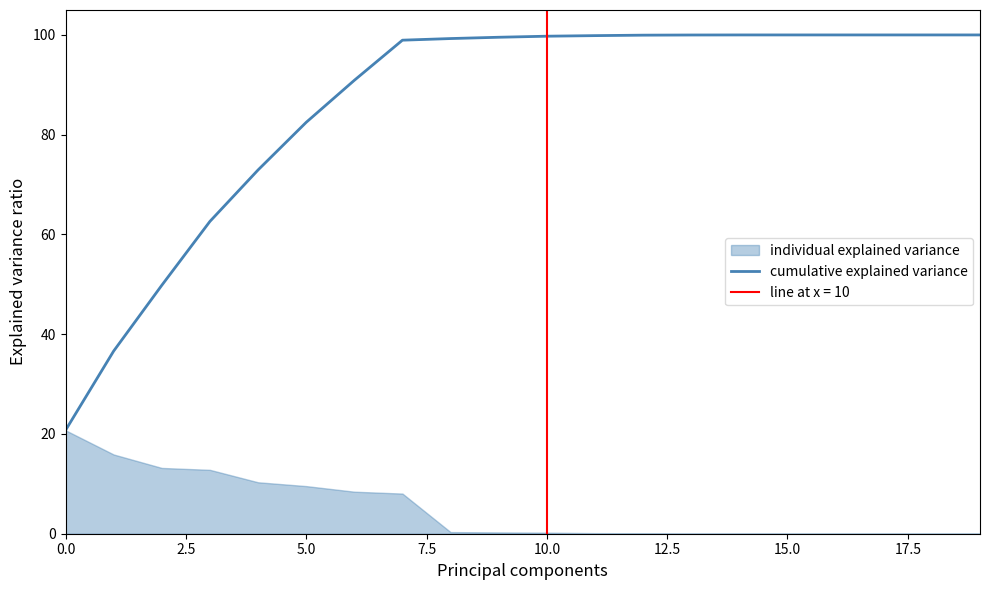

Is it true that cumulative explained variance equals 99.7 at 10.0?

True